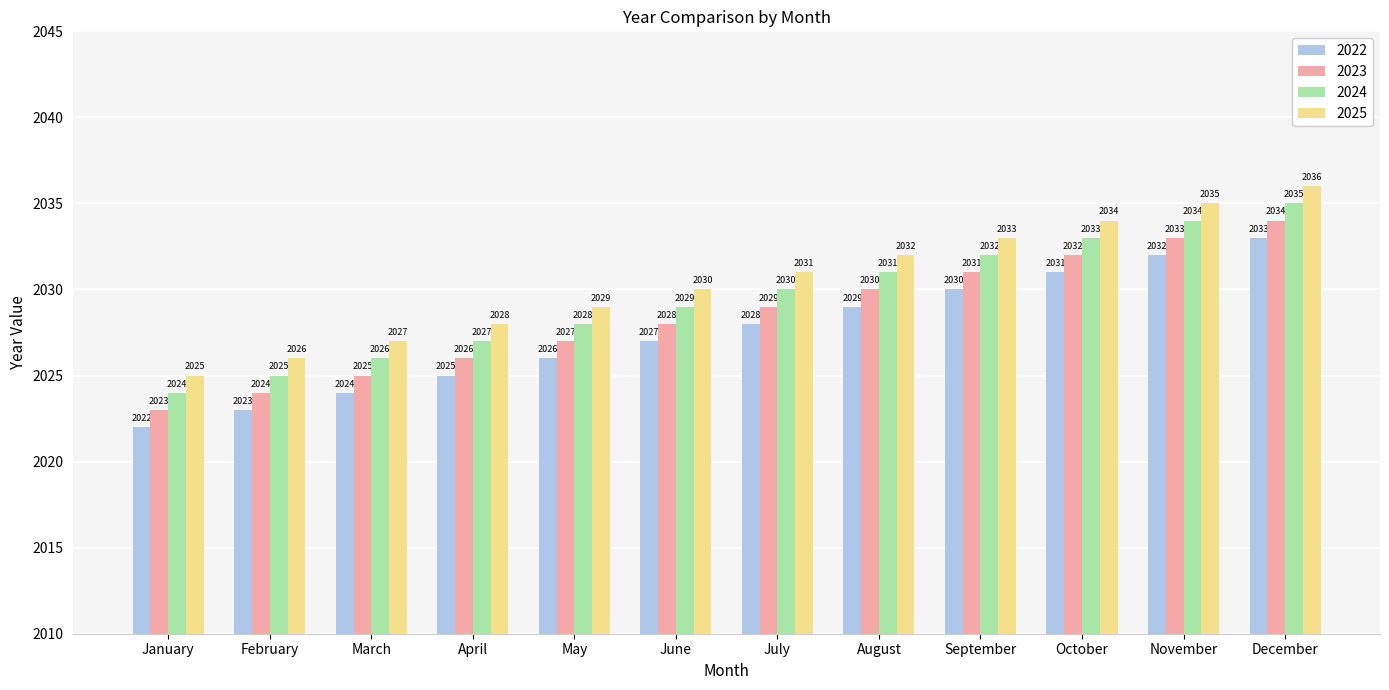

The value of 2022 at June is 507. True or false?

False